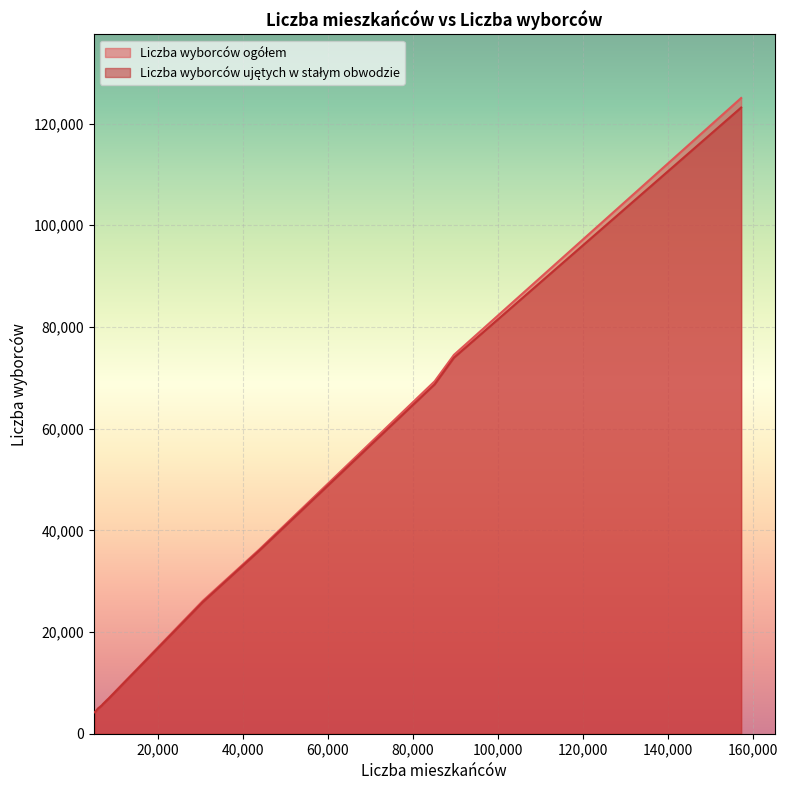

Is it true that Liczba wyborców ujętych w stałym obwodzie equals 68720 at 85156?

True